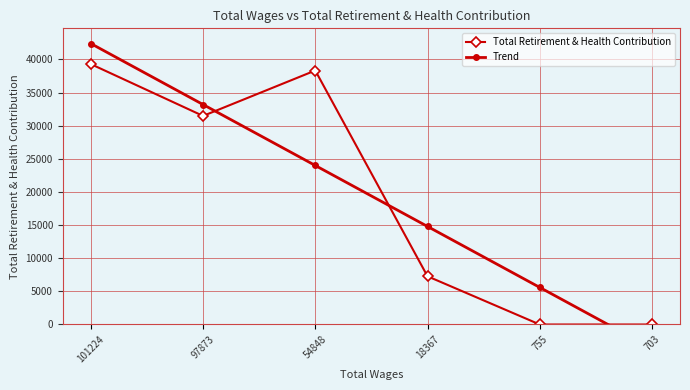

Reading right to left, list all the values displayed in this chart.

Total Retirement & Health Contribution: 703=0.0	755=0.0	18367=7276.0	54848=38339.0	97873=31482.0	101224=39307.0
Trend: 703=-3602.5	755=5598.8	18367=14800.0	54848=24001.3	97873=33202.6	101224=42403.8